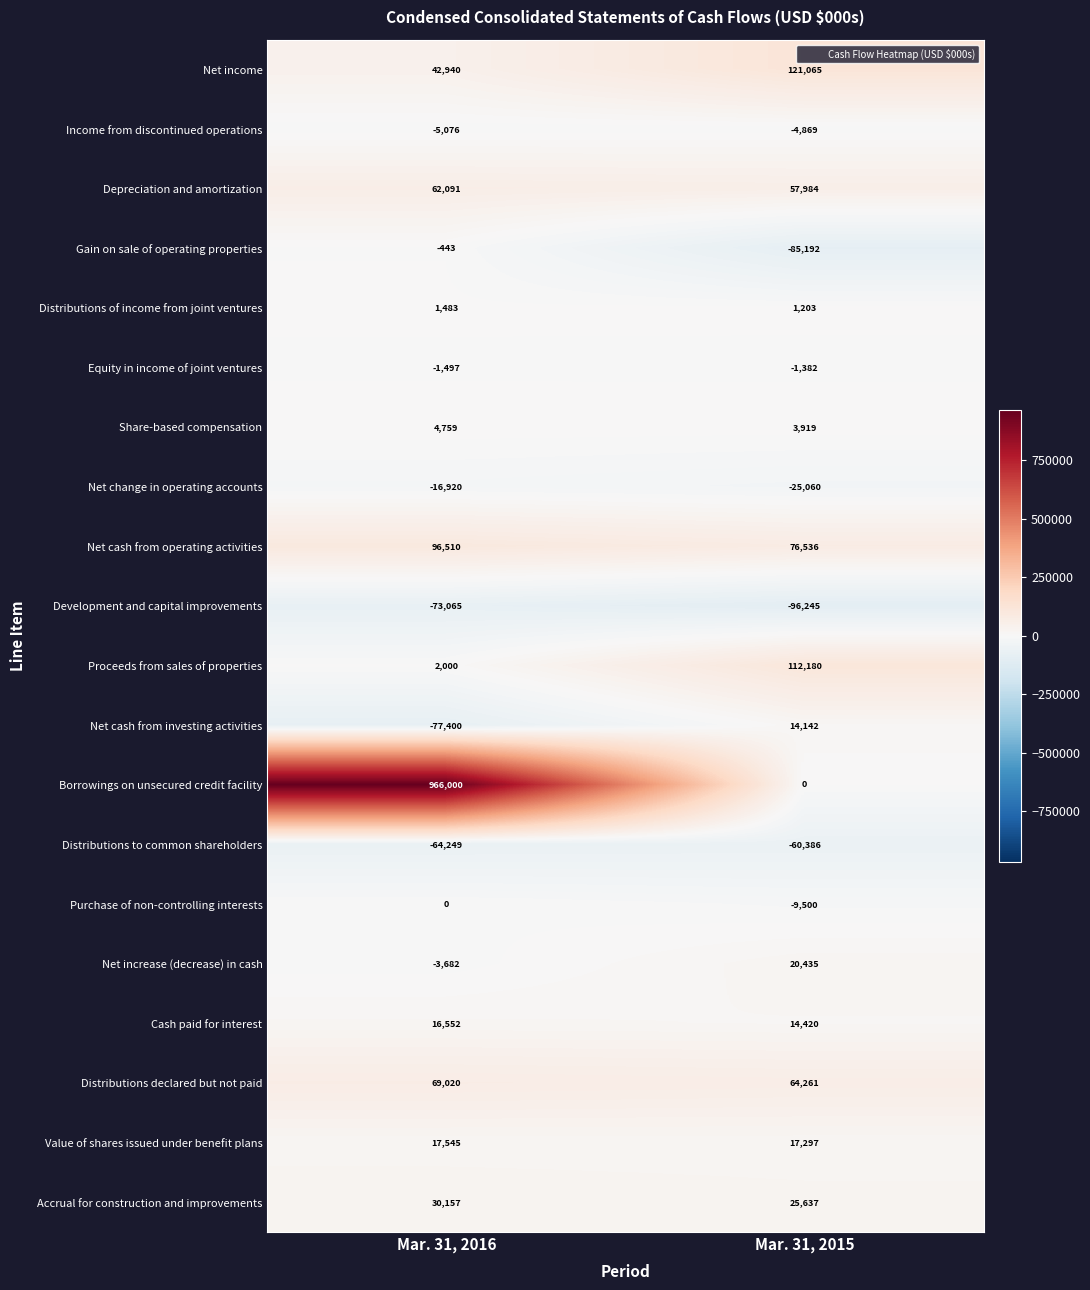

What is the difference between the maximum and minimum values in the Accrual for construction and improvements series?

4520